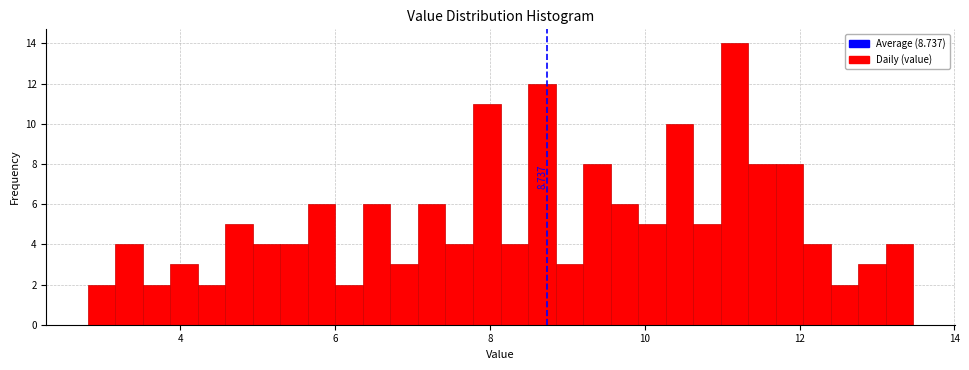

Read against the x-axis, roughly where is the centre of the tallest bar?

11.2